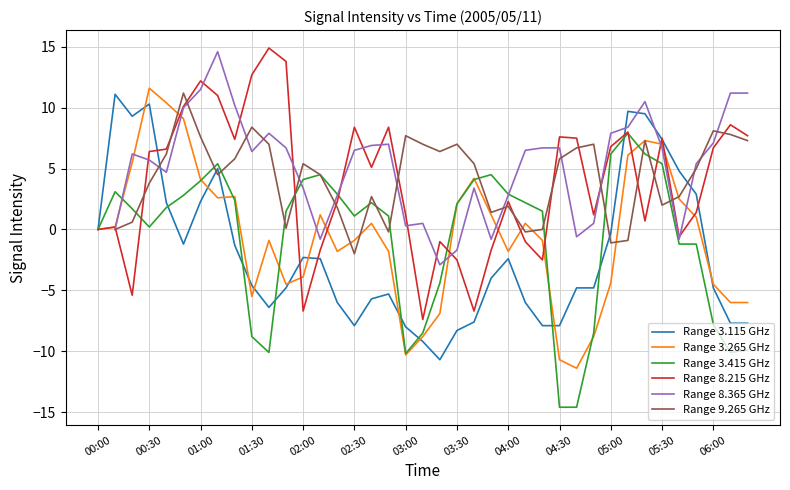

What is the lowest value of the Range 3.415 GHz series?

-14.6